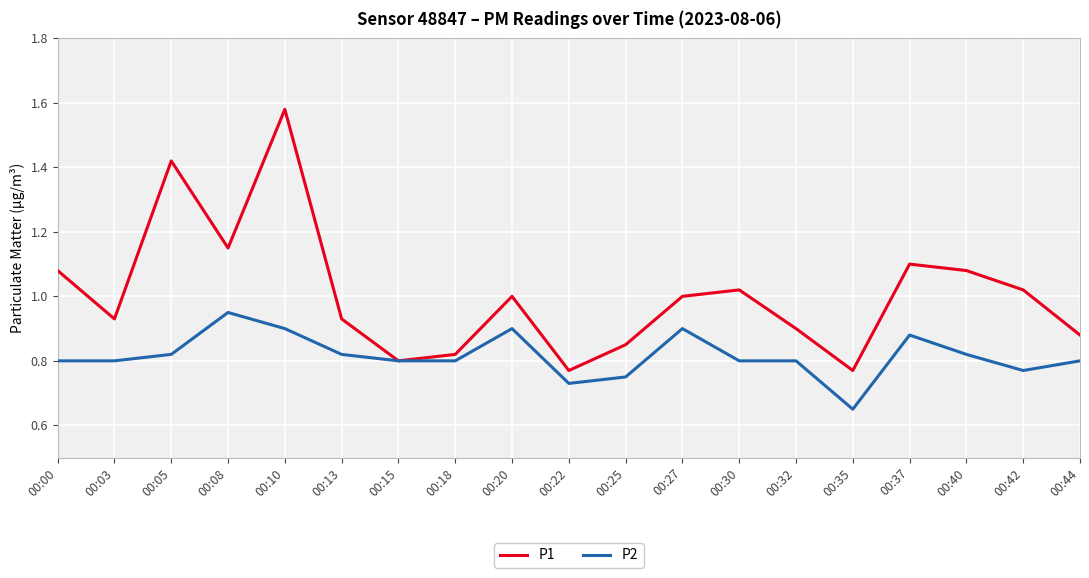

Which series has the largest range (max minus min)?

P1